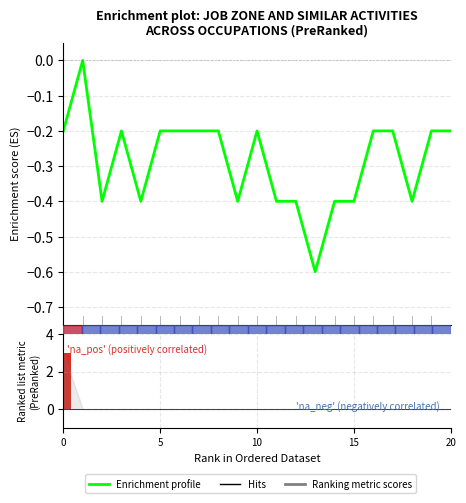

What is the difference between the maximum and minimum values in the Ranking metric scores series?

3.0